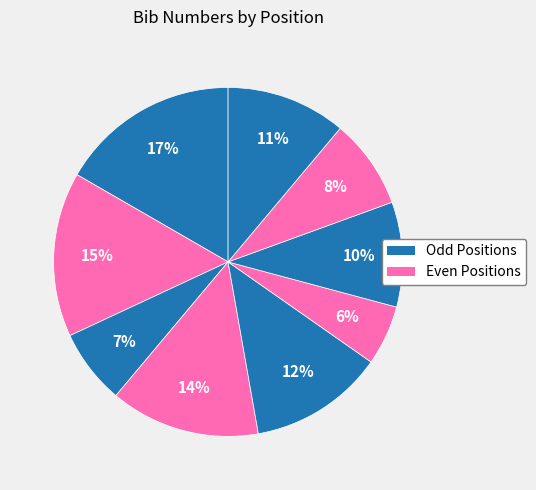

How many slices are in this pie chart?

9